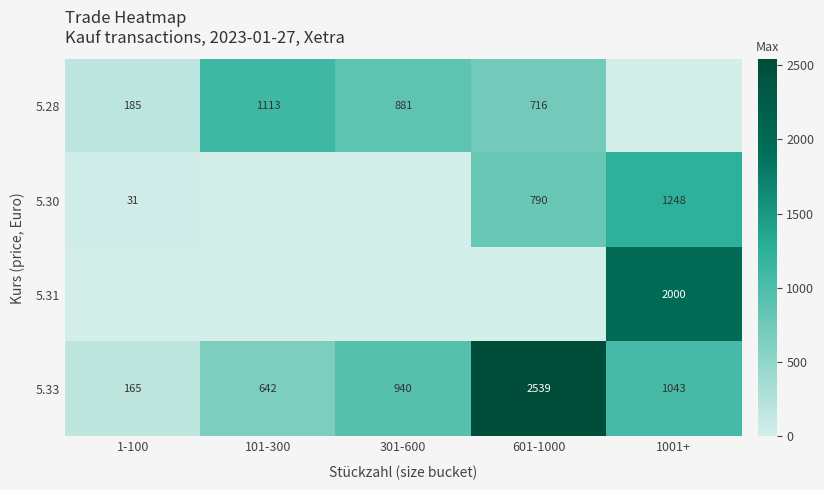

What is the approximate value of 5.33 at 301-600, to the nearest 10?

940